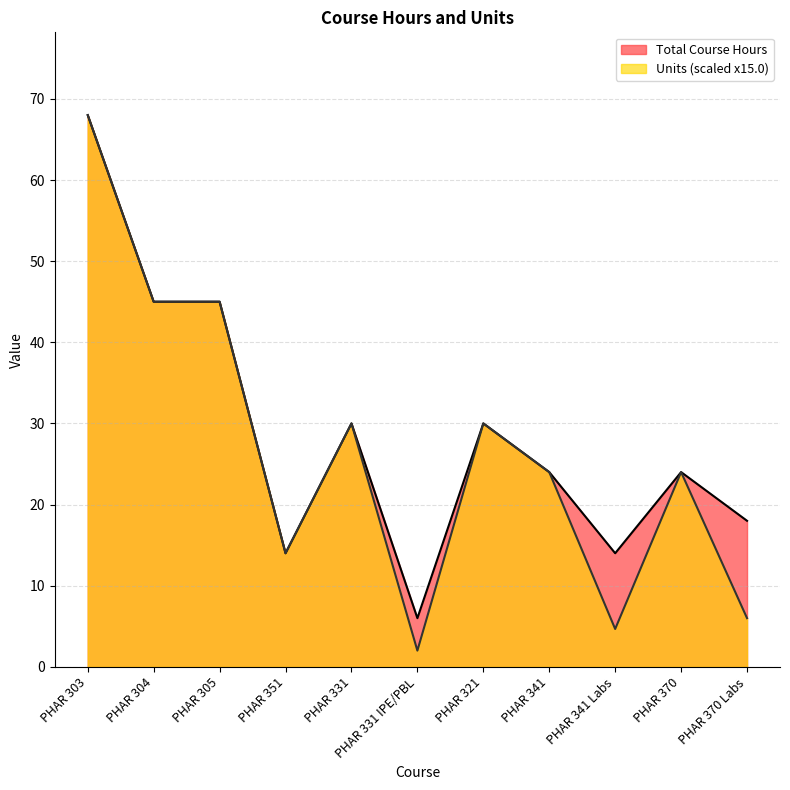

How many interior local peaks does the Units series have?

3